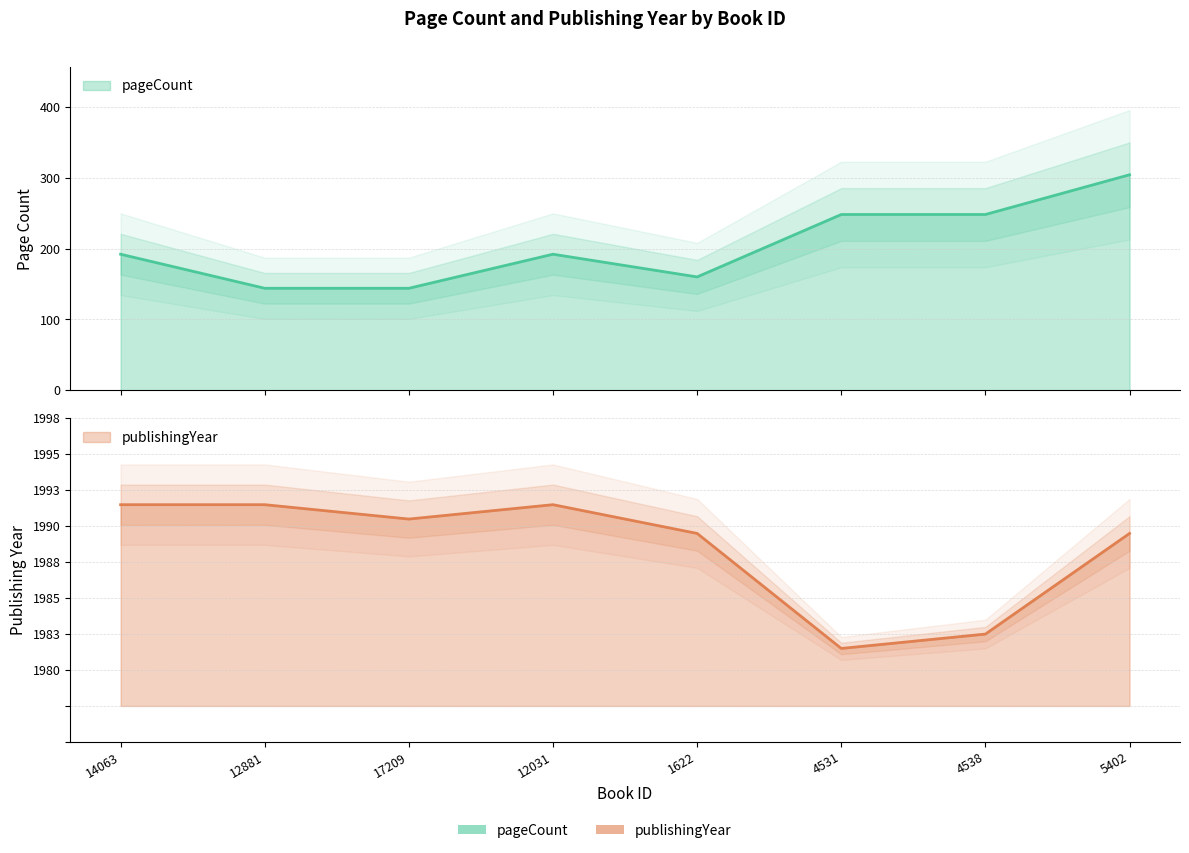

What are all the series names shown in the legend?

pageCount, publishingYear